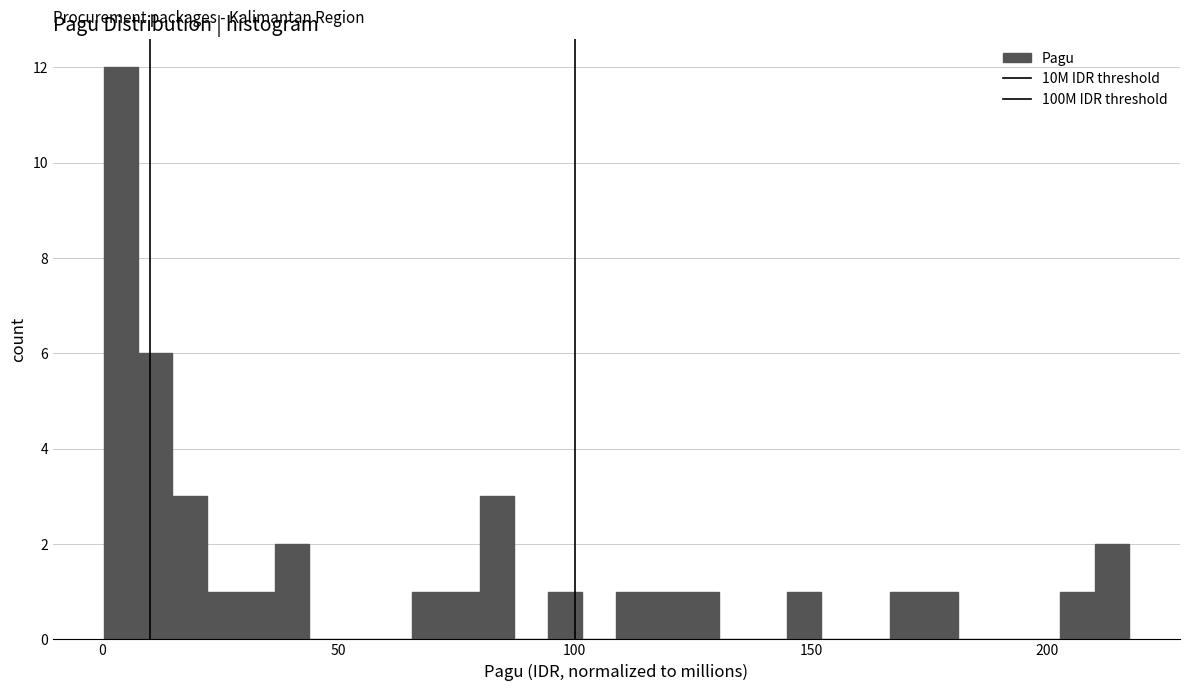

Around what value on the x-axis is the tallest bar? Give the approximate position of its centre, as read against the axis.

5